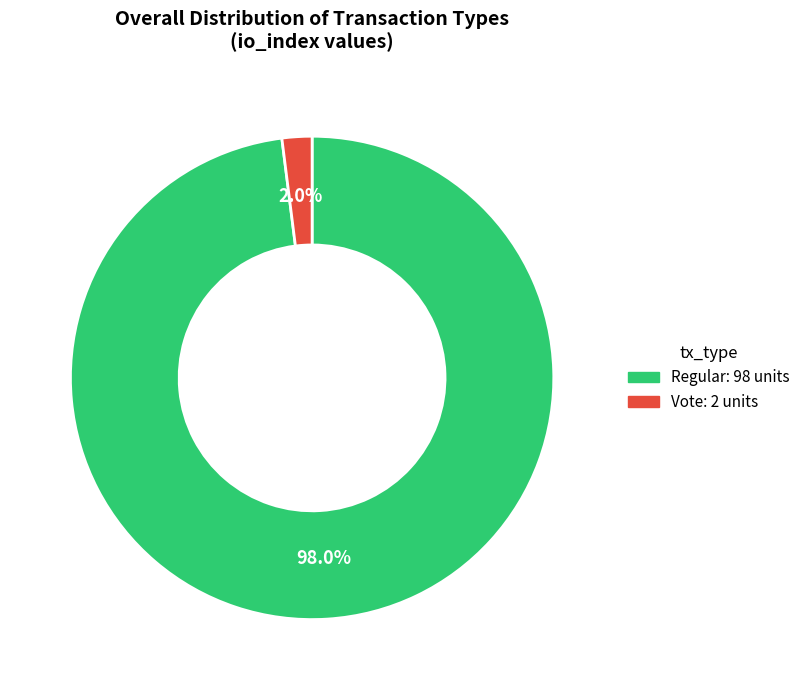

Which slice is the smallest?

Vote (io_index: 2)